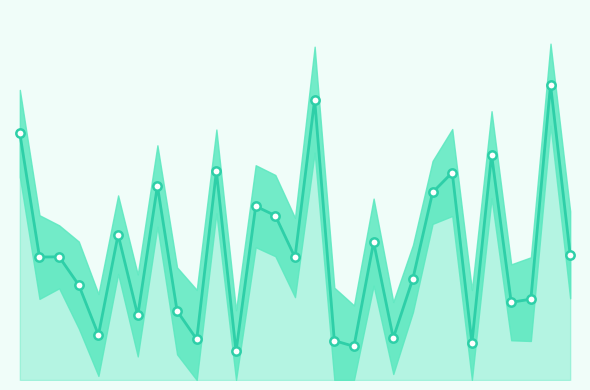

What is the change in value from 1315 to 1327?

-15.5